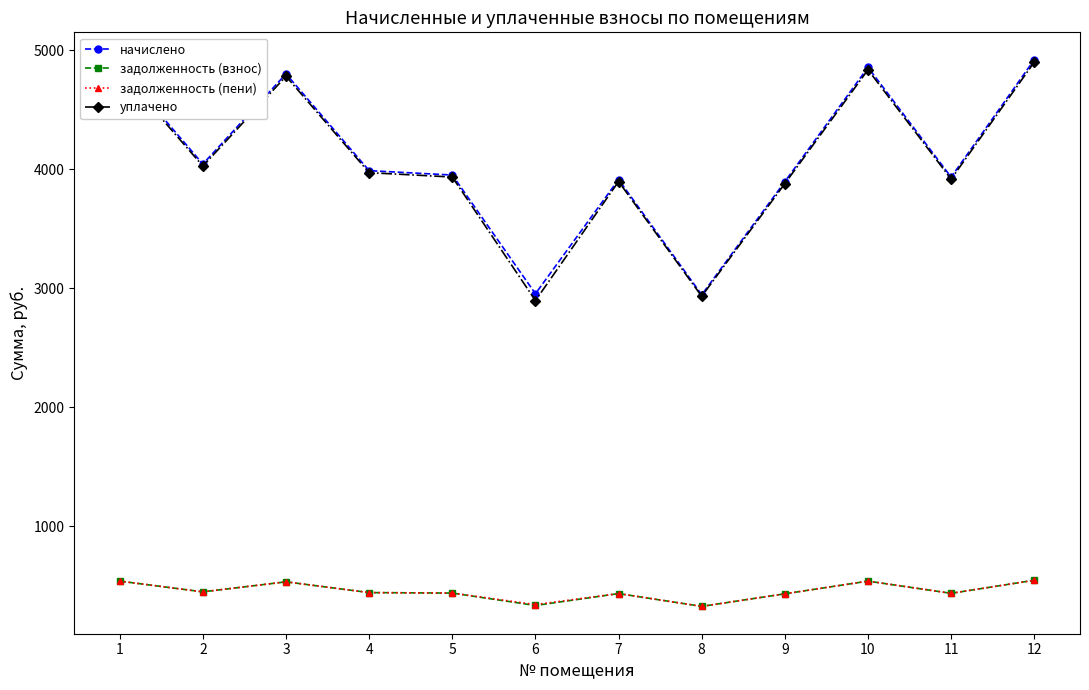

At which label does начислено reach its peak?

12